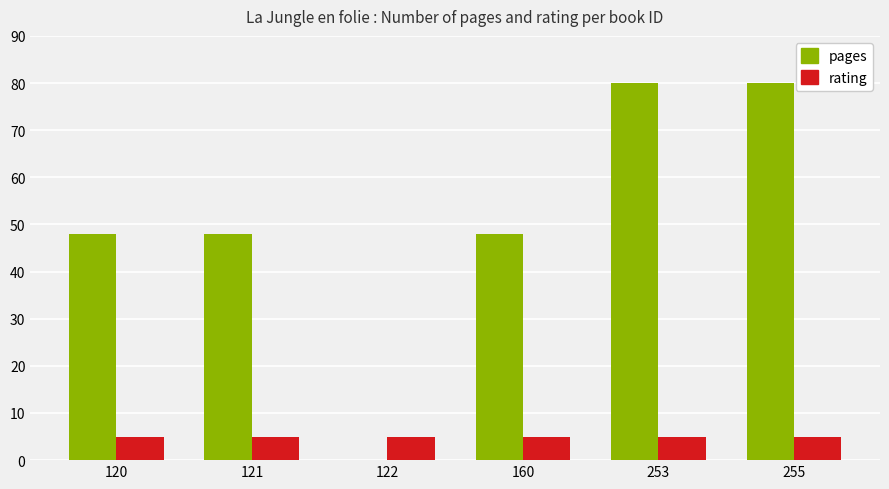

What is the total value across all series at 255?

85